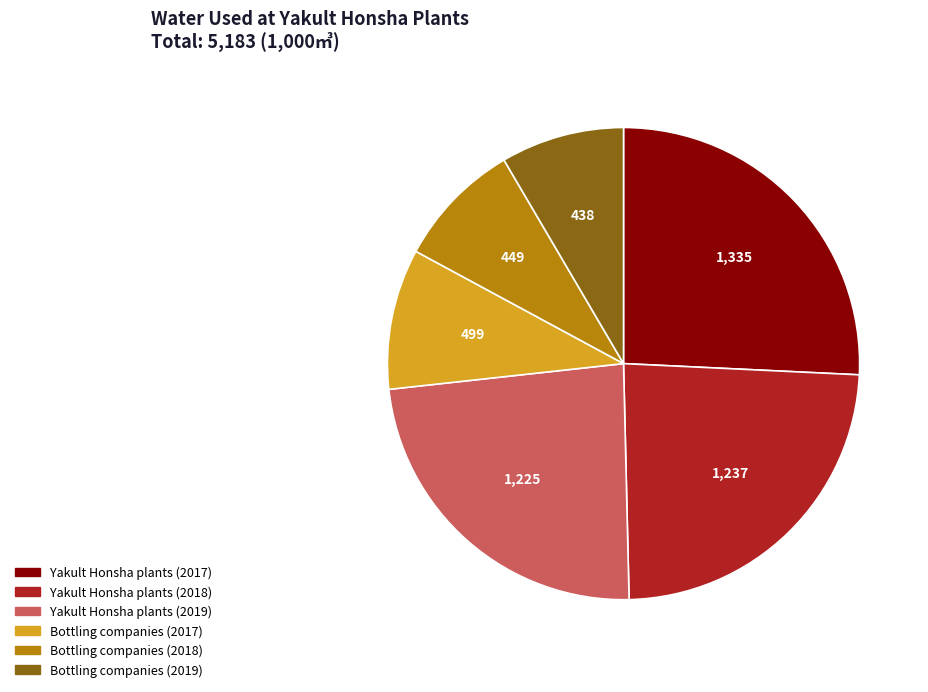

Does any single category account for the majority?

No